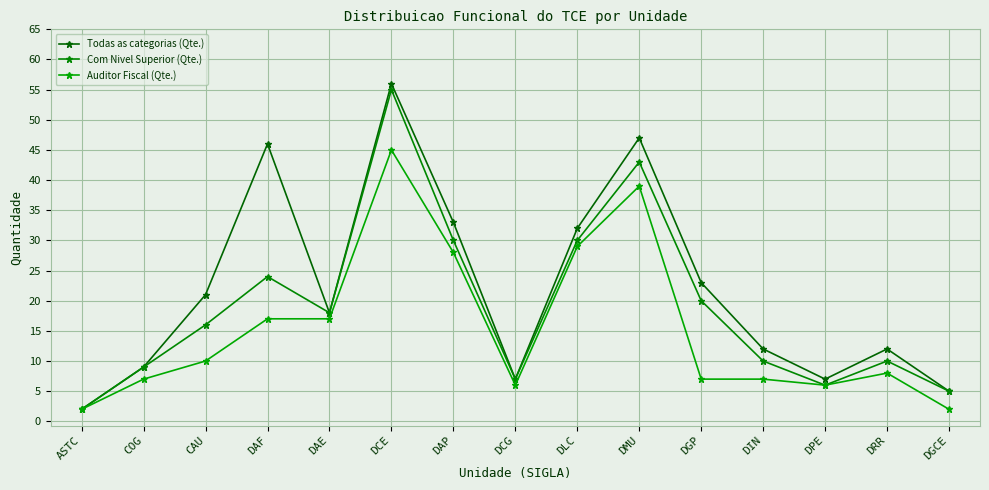

What is the difference between the maximum and second lowest values in the Todas as categorias (Qte.) series?

51